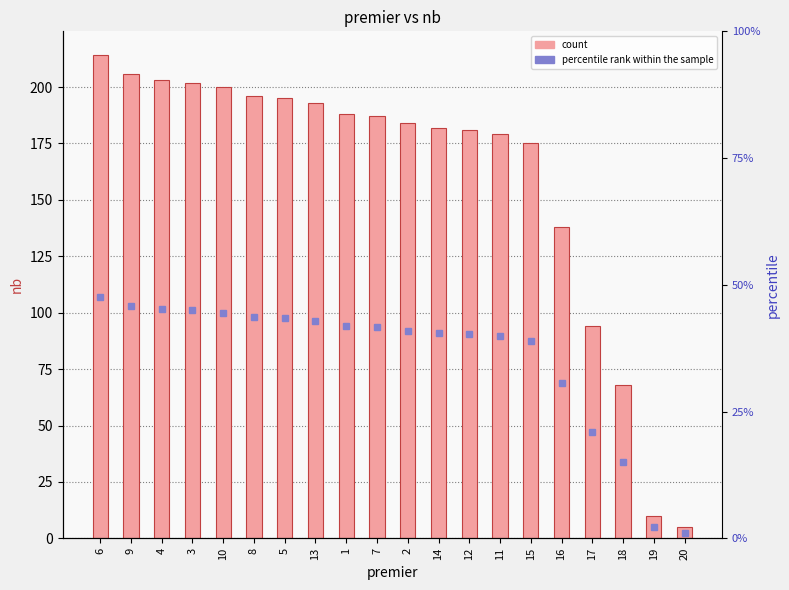

True or false: the data shows 175 at 15.

True